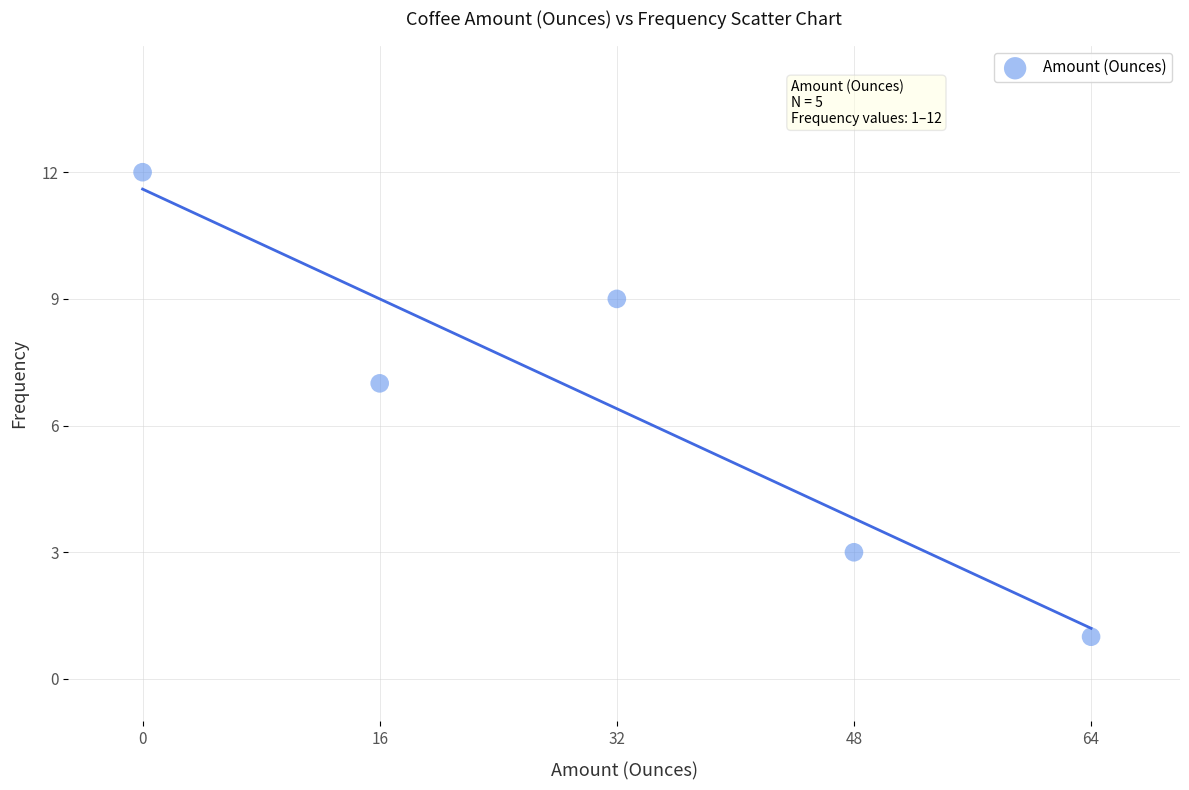

What Y value in the scatter plot is closest to 6?

7